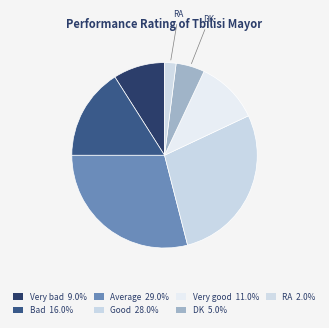

Is it true that Good is 28% of the pie?

True